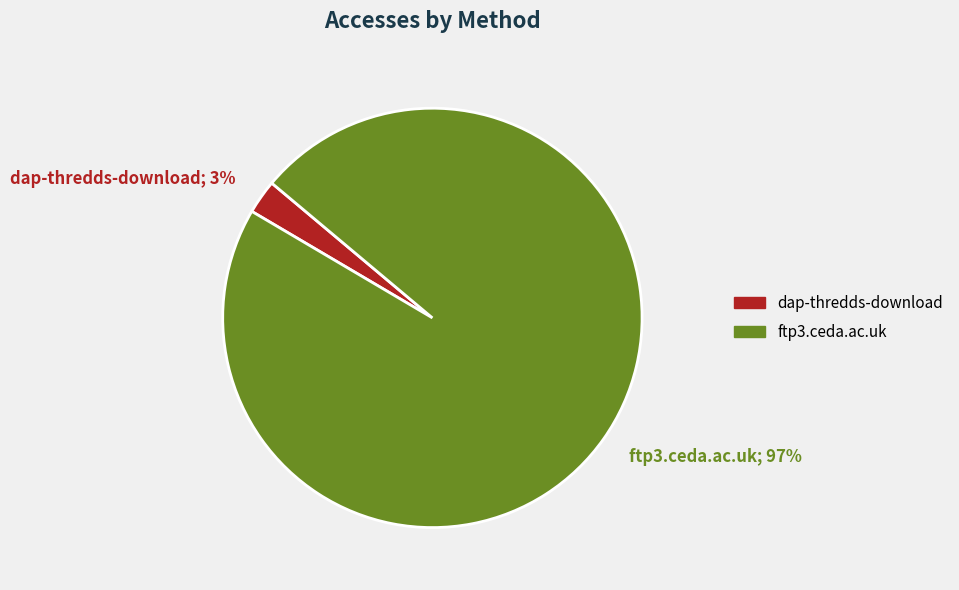

To the nearest percent, what is the combined percentage of ftp3.ceda.ac.uk and dap-thredds-download?

100%